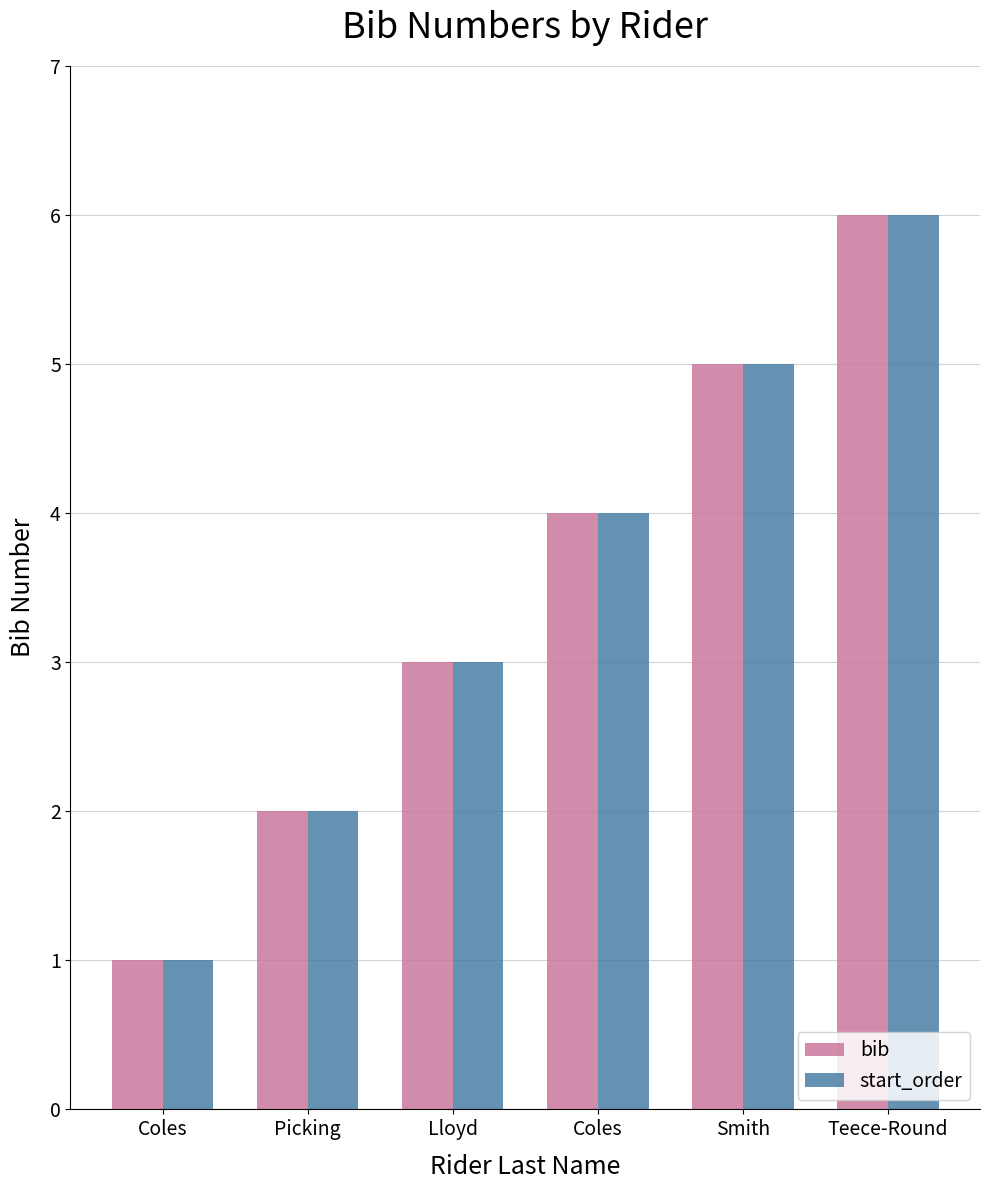

List the series in order of their peak value, lowest first.

bib, start_order